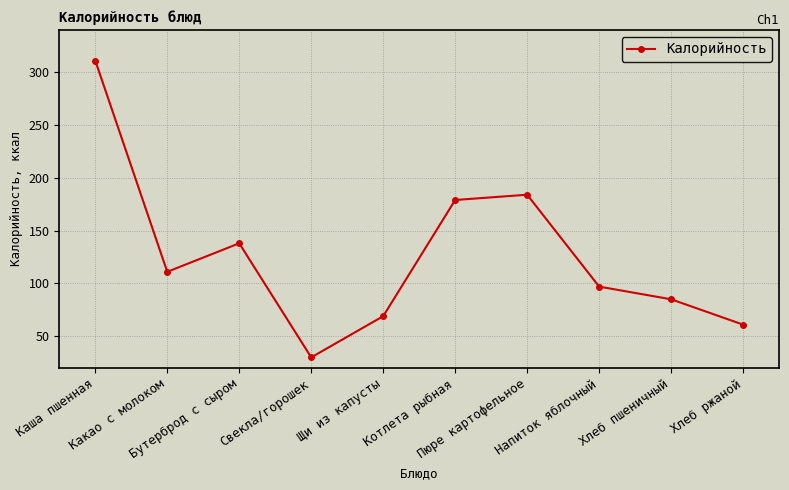

How many lines are shown in the chart?

1